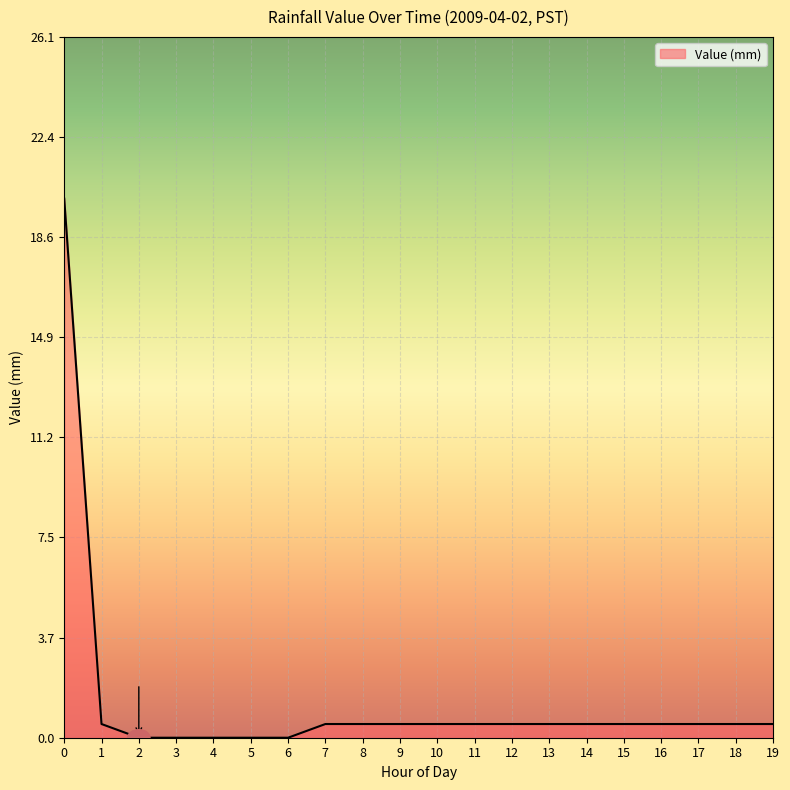

What is the difference between the maximum and minimum values?

20.1